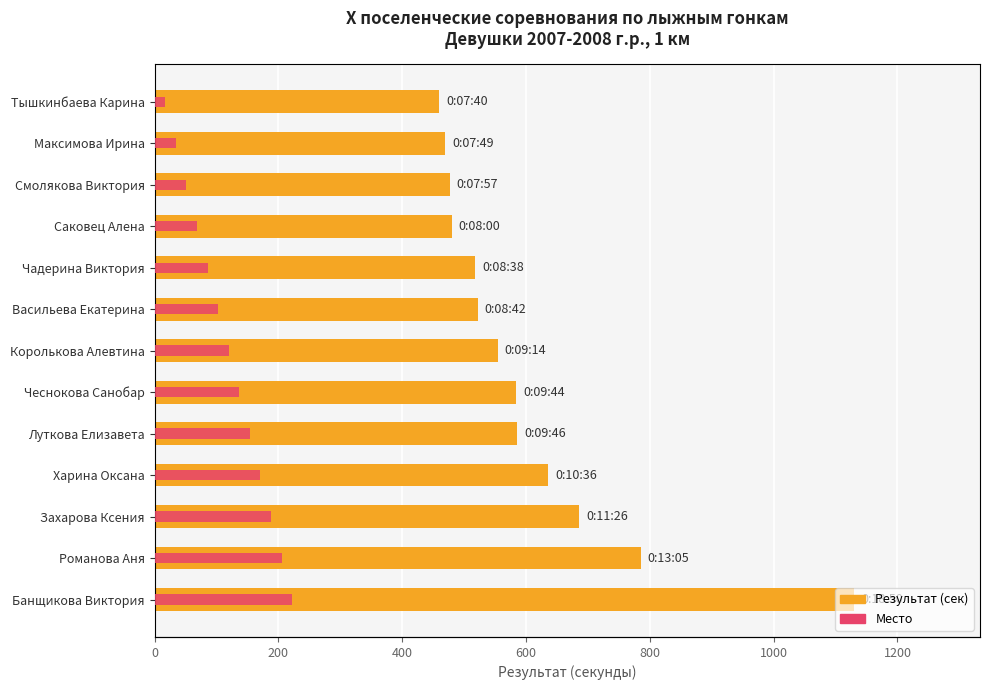

Rank the series by their maximum value, from highest to lowest.

Результат (сек), Место